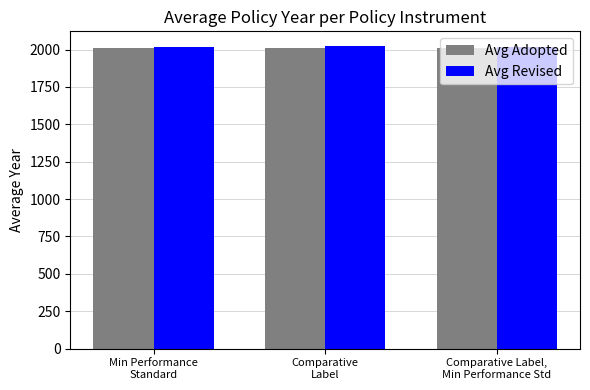

What is the sum of all Avg Adopted values?

6030.0